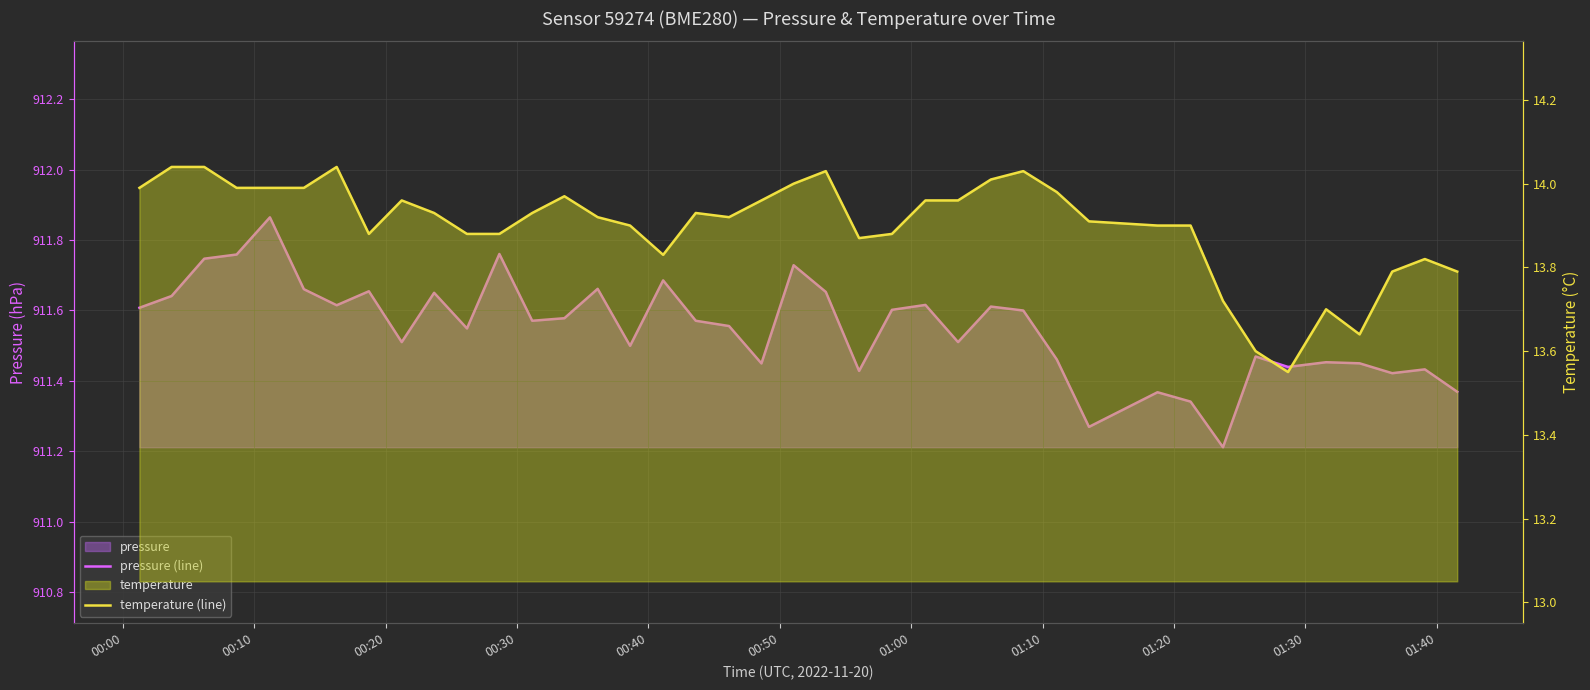

What is the maximum value shown in the chart?

911.9